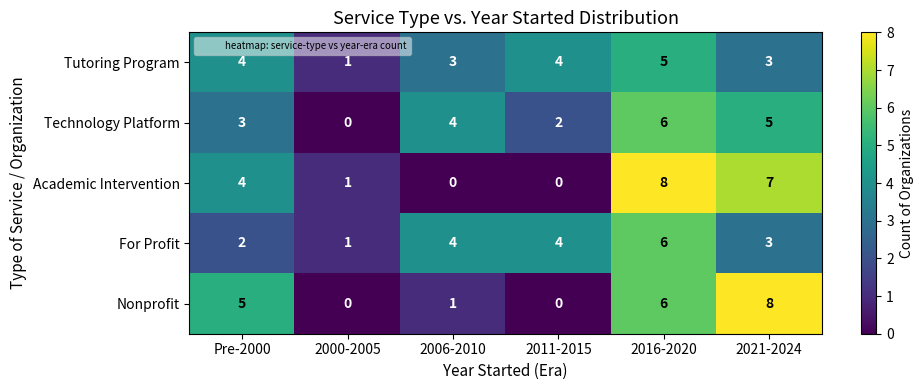

What is the difference between the For Profit values at 2011-2015 and 2000-2005?

3